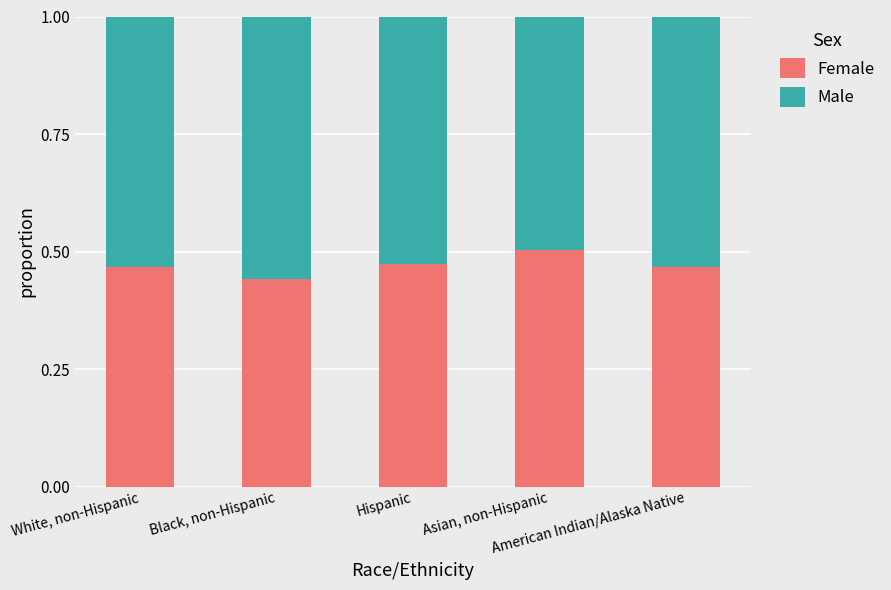

What is the sum of all Female values?

2.4